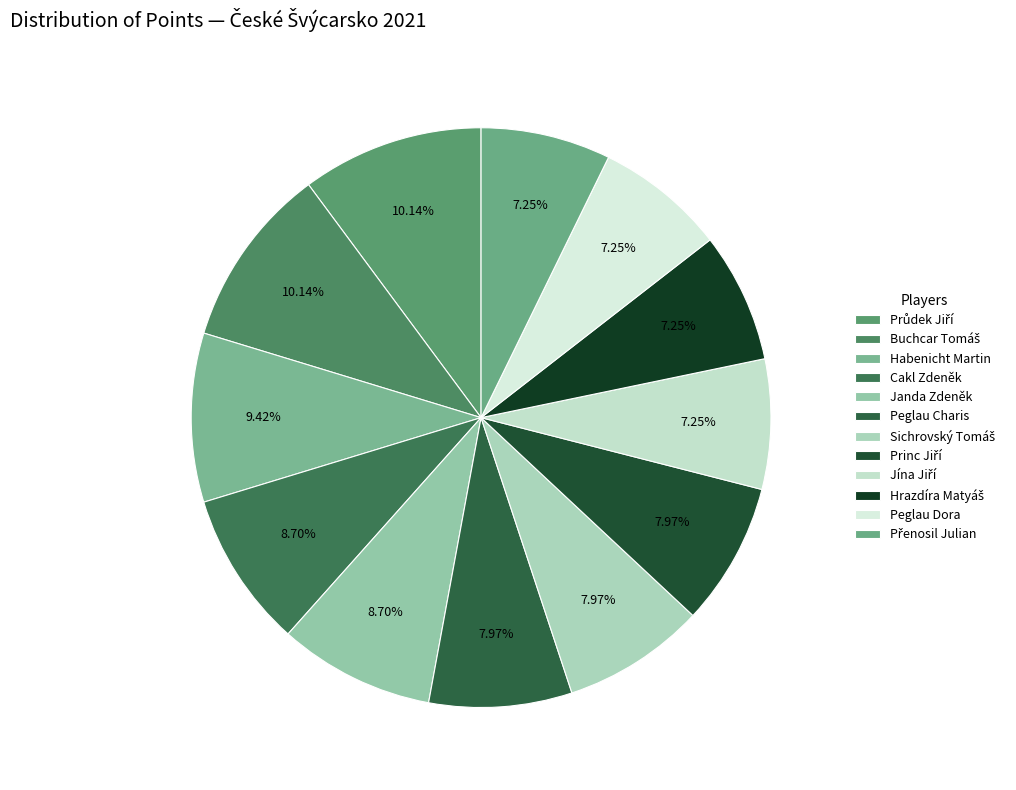

Approximately how many times larger is the value at Jína Jiří compared to Buchcar Tomáš?

0.7